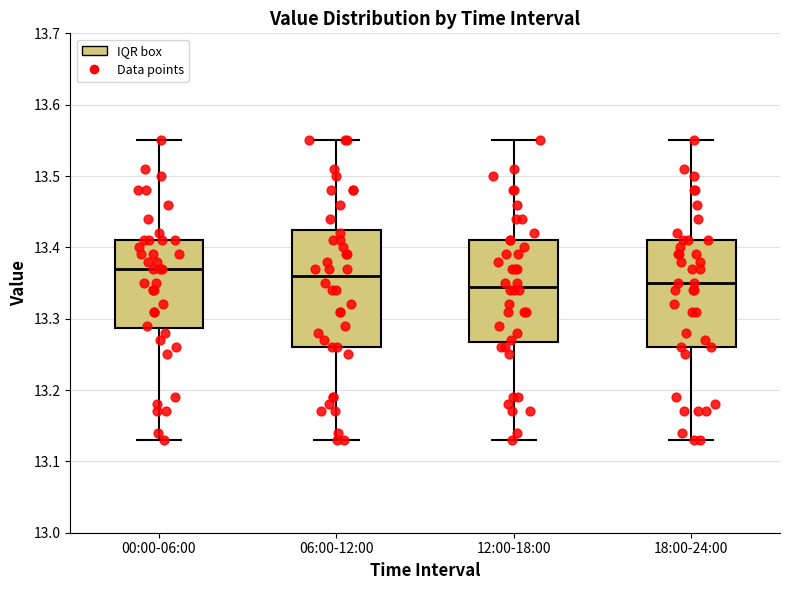

Where does the lower whisker of the box for 00:00-06:00 end on the y-axis? The values are not printed on the chart, so give them approximately, as read against the axis.

13.13